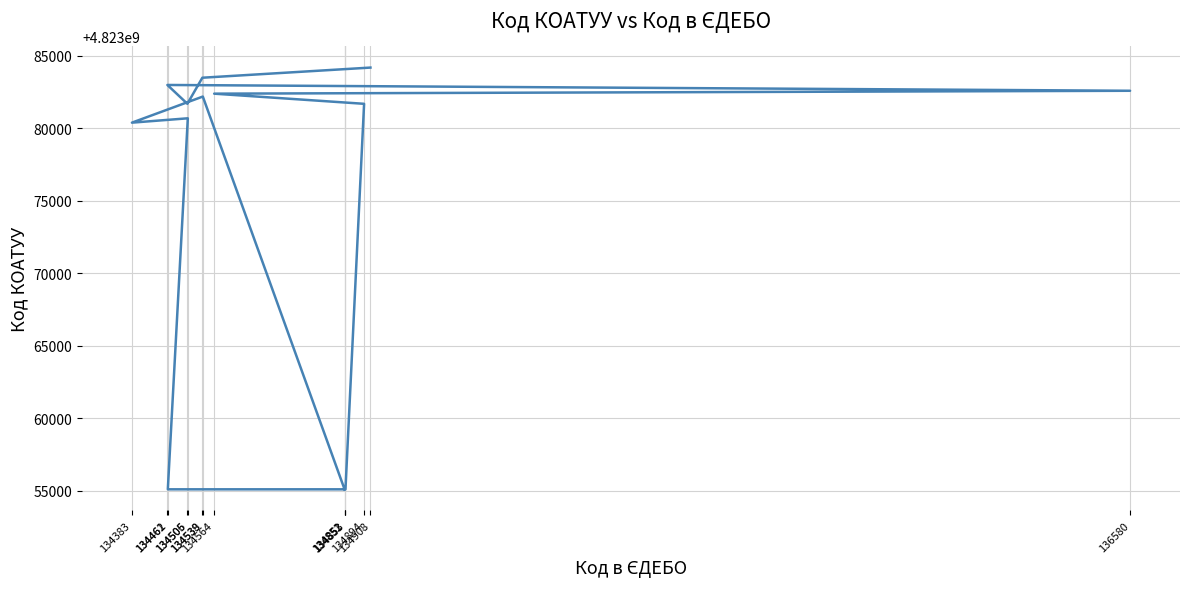

True or false: the data has more than 0 interior local peaks.

True